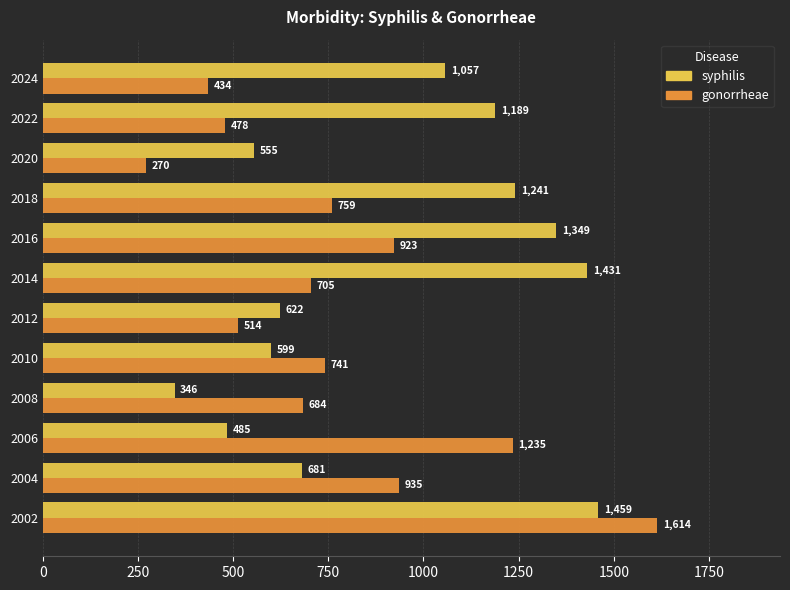

True or false: gonorrheae has a value of 1206 at 2010.

False